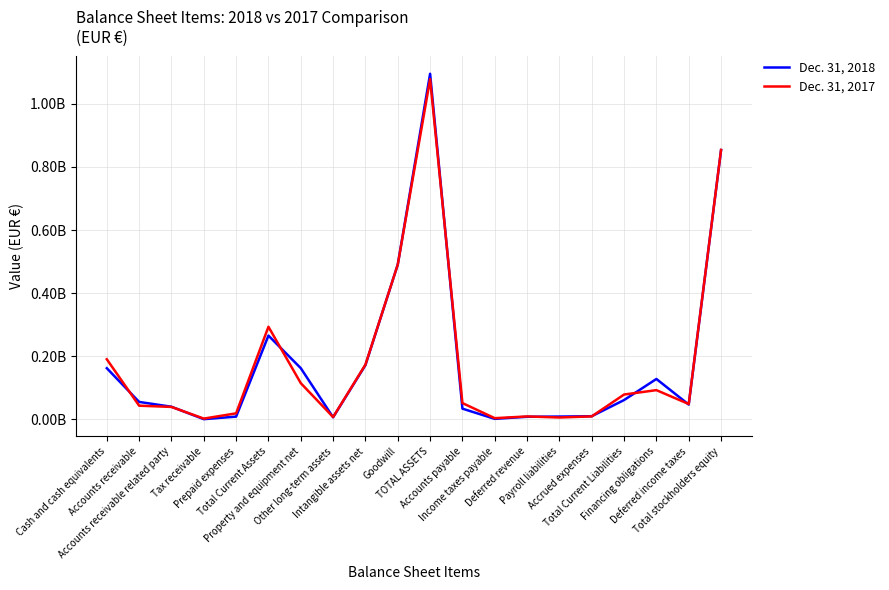

How many interior local peaks does the Dec. 31, 2018 series have?

3